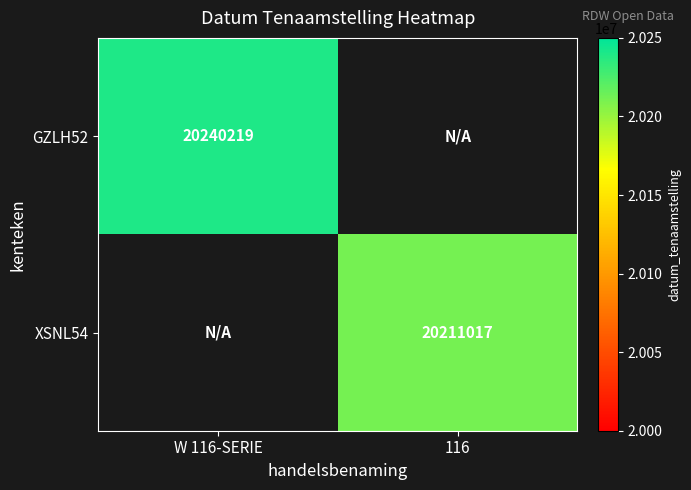

The XSNL54 series shows 11318485 at 116. True or false?

False